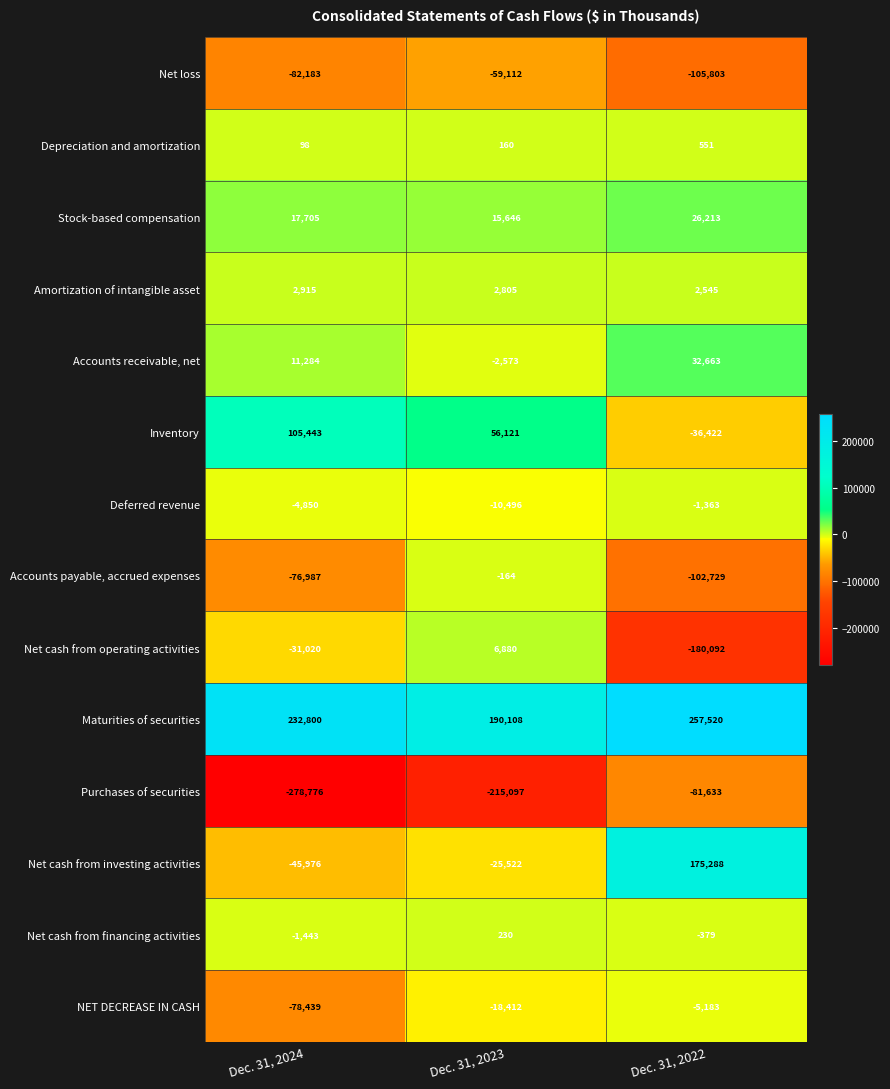

The value of Amortization of intangible asset at Dec. 31, 2022 is 2545. True or false?

True